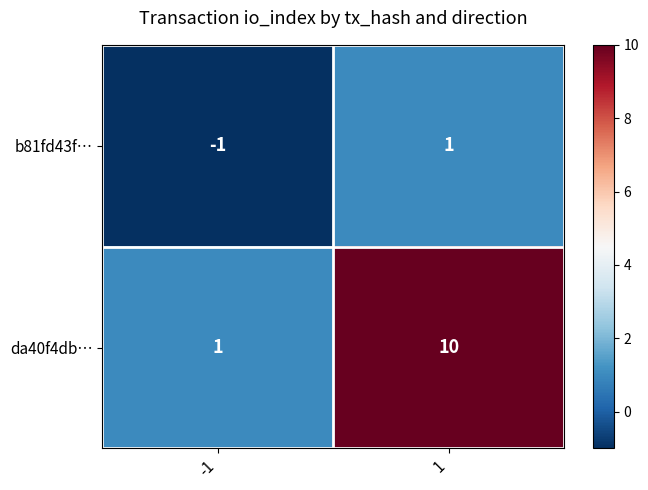

True or false: da40f4db… has a value of 0 at -1.

False